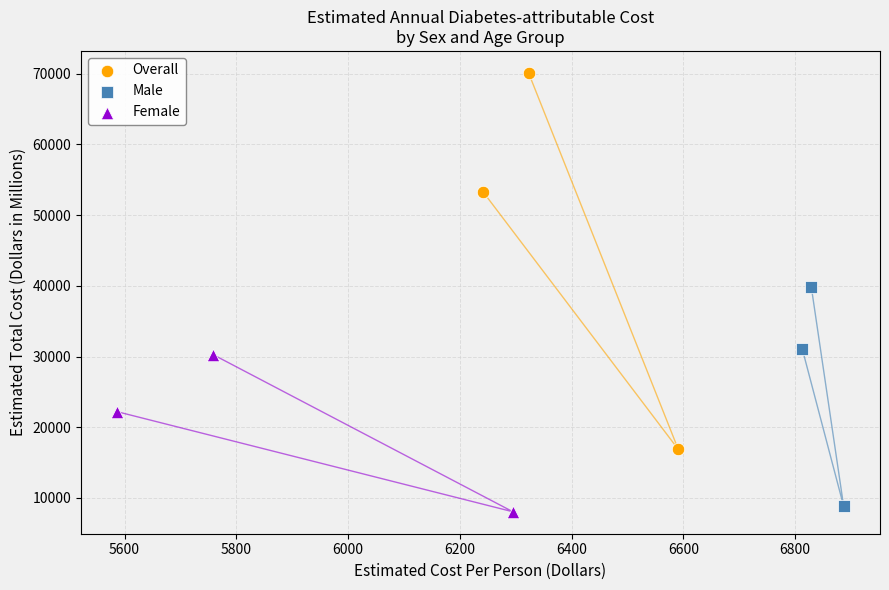

Which series has the largest Y range (max minus min)?

Overall